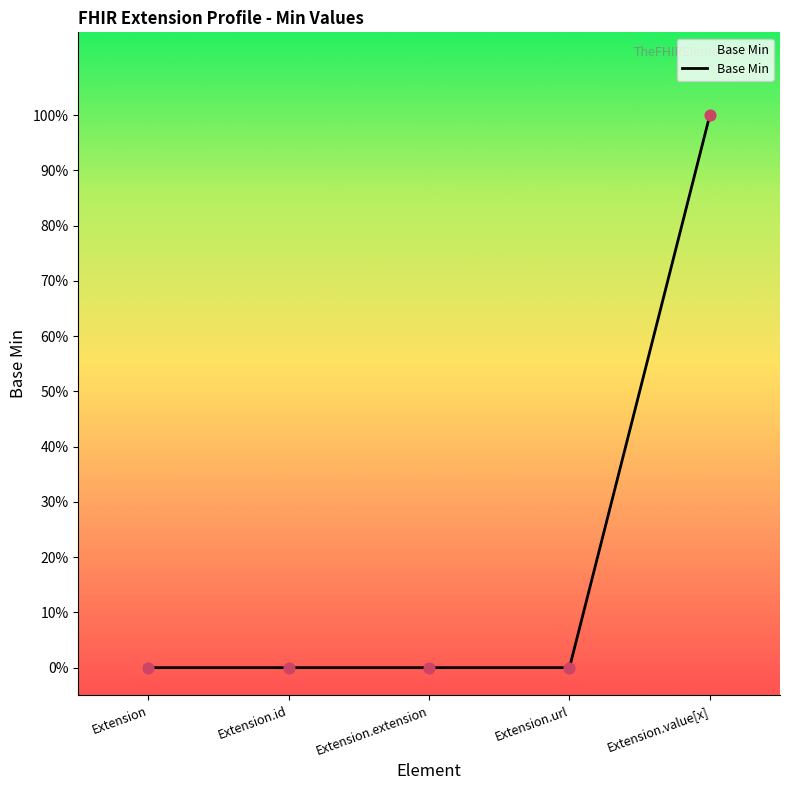

Which has a higher value, Extension.url or Extension.id?

Extension.url